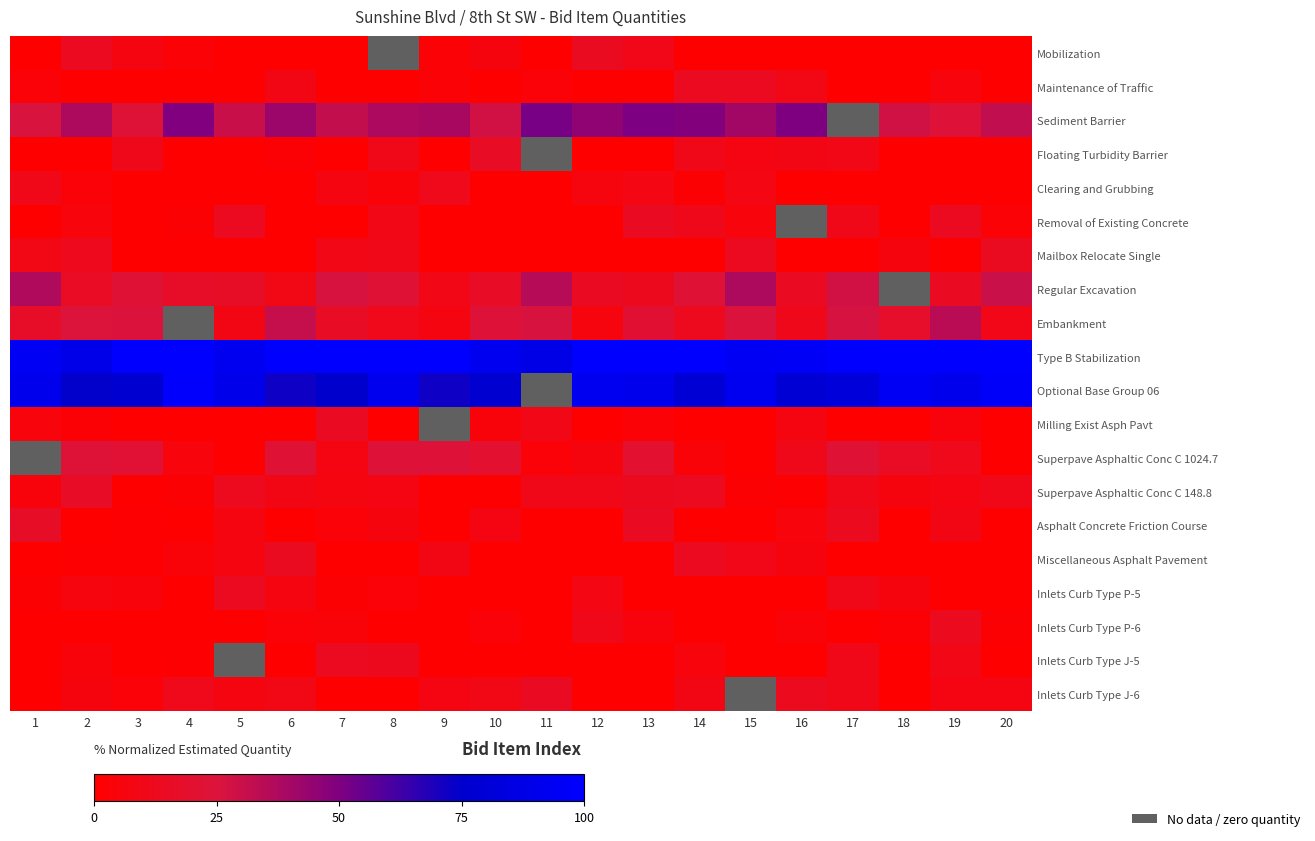

What is the difference between the highest and lowest values at 5?

92.7